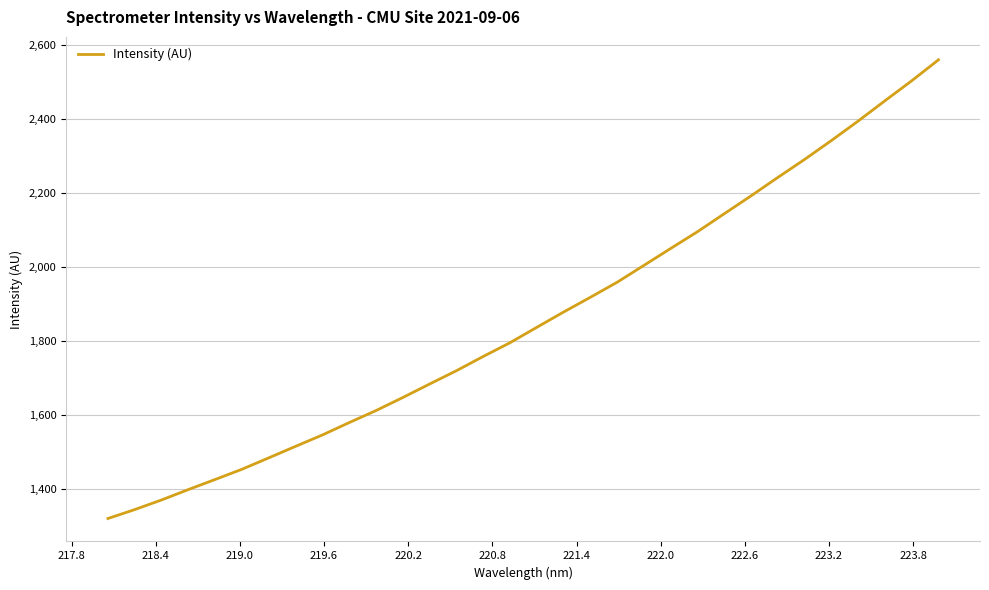

What is the smallest value displayed?

1321.0